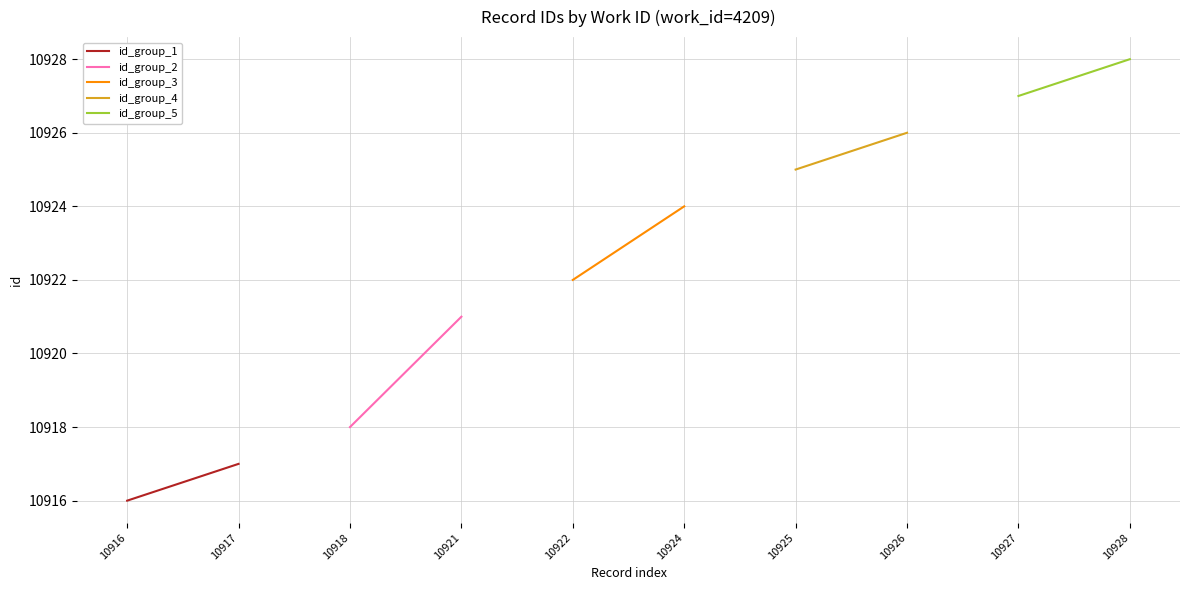

What are all the series names shown in the legend?

id_group_1, id_group_2, id_group_3, id_group_4, id_group_5